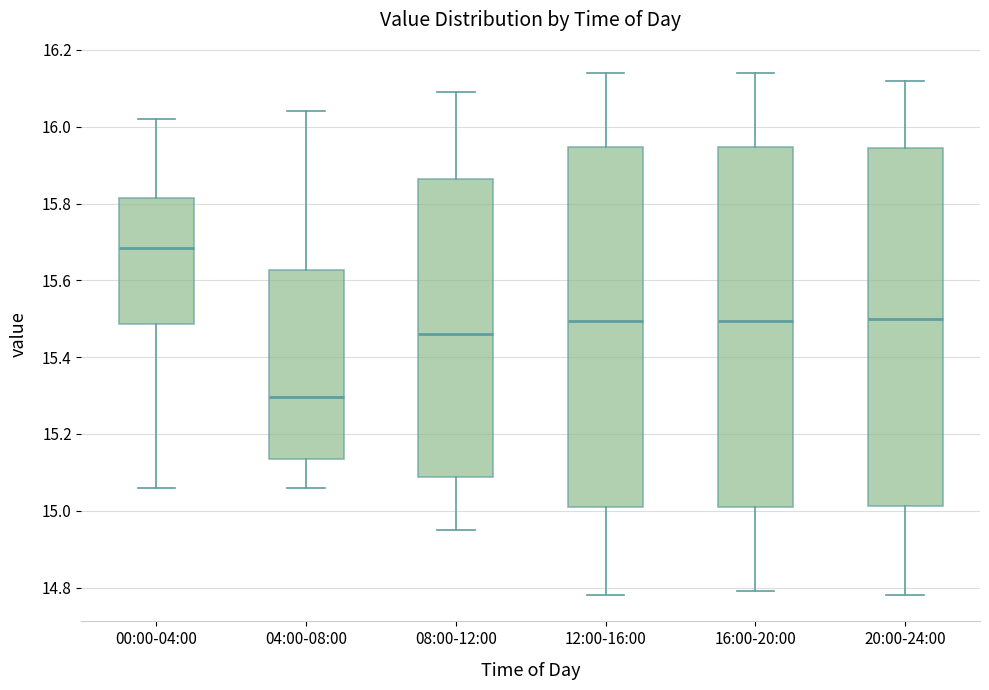

Reading left to right, transcribe this box plot: for each box, give where its median line is, the range the box spans, and where its two whiskers end, as read against the y-axis. The values are not printed on the chart, so give them approximately, as read against the axis.

00:00-04:00: median 15.68, box 15.48 to 15.82, whiskers 15.06 to 16.02
04:00-08:00: median 15.30, box 15.14 to 15.62, whiskers 15.06 to 16.04
08:00-12:00: median 15.46, box 15.08 to 15.86, whiskers 14.96 to 16.10
12:00-16:00: median 15.50, box 15.02 to 15.94, whiskers 14.78 to 16.14
16:00-20:00: median 15.50, box 15.02 to 15.94, whiskers 14.80 to 16.14
20:00-24:00: median 15.50, box 15.02 to 15.94, whiskers 14.78 to 16.12